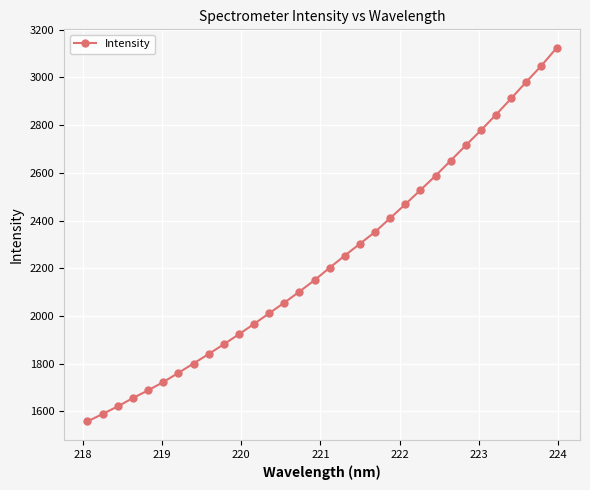

What is the value of the 5th point from the left?

1688.2